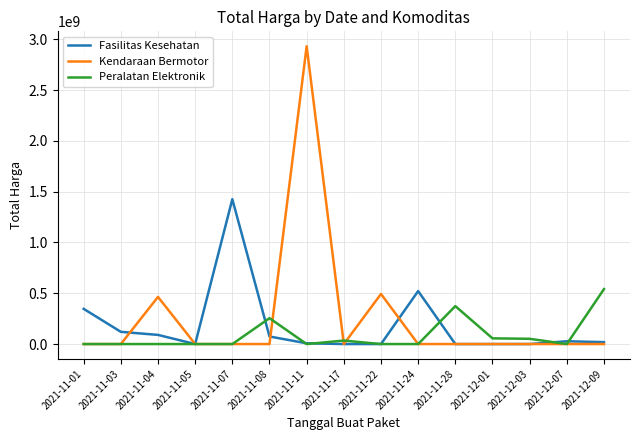

In Peralatan Elektronik, how many points are higher than both neighbors (excluding endpoints)?

3